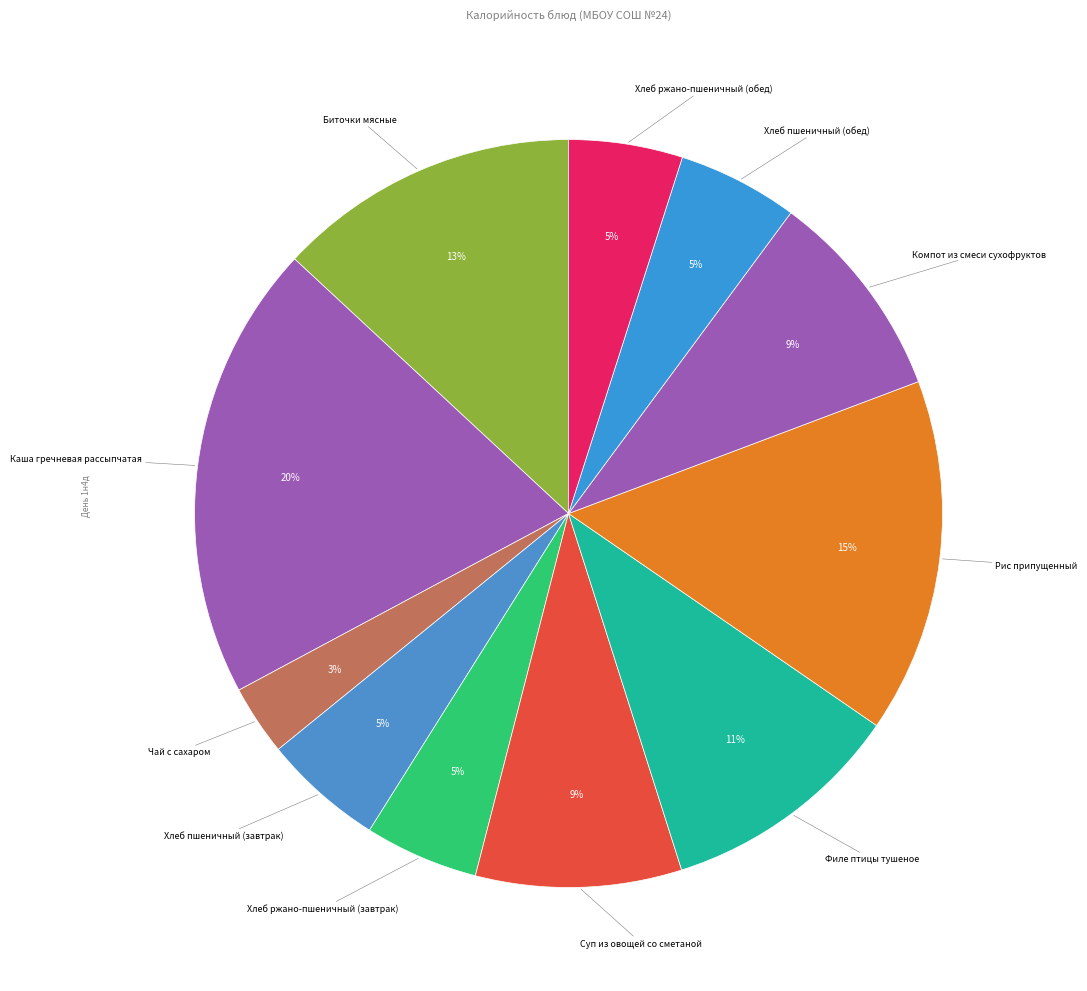

Rank the categories by value from lowest to highest.

Чай с сахаром, Хлеб ржано-пшеничный (завтрак), Хлеб ржано-пшеничный (обед), Хлеб пшеничный (завтрак), Хлеб пшеничный (обед), Суп из овощей со сметаной, Компот из смеси сухофруктов, Филе птицы тушеное, Биточки мясные, Рис припущенный, Каша гречневая рассыпчатая